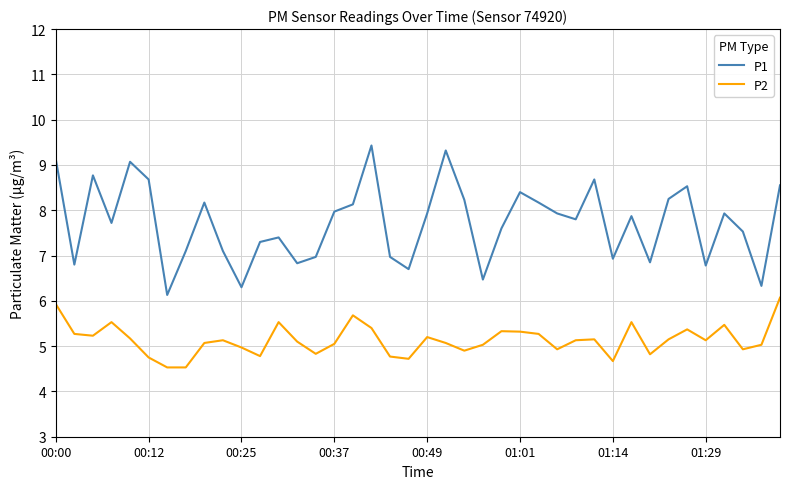

Which series has the largest range (max minus min)?

P1